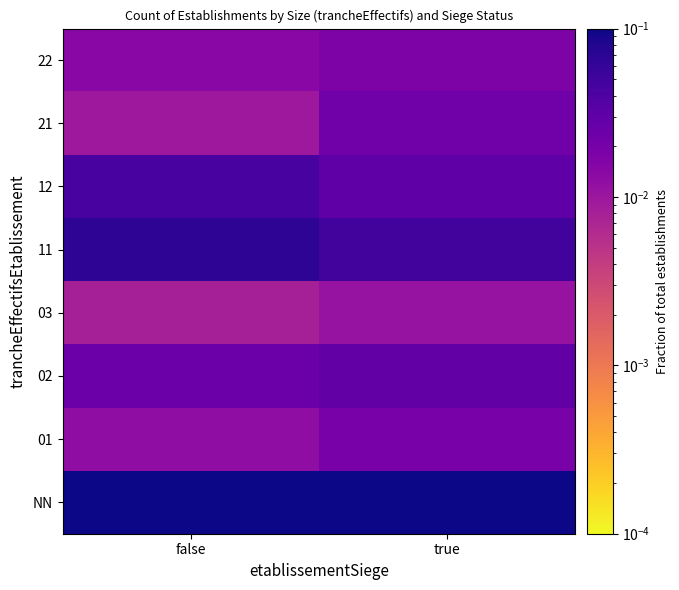

At how many categories does at least one series exceed 0?

2